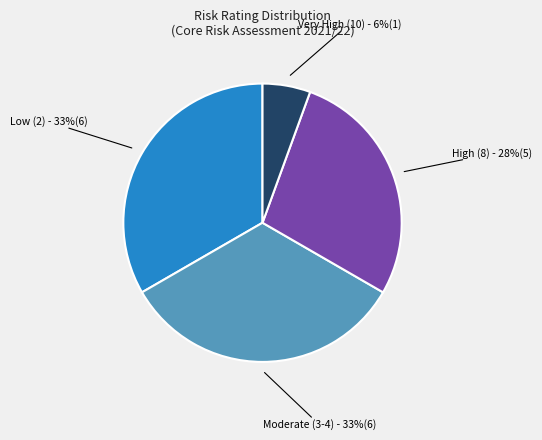

What percentage is the High (8) slice, to the nearest percent?

28%